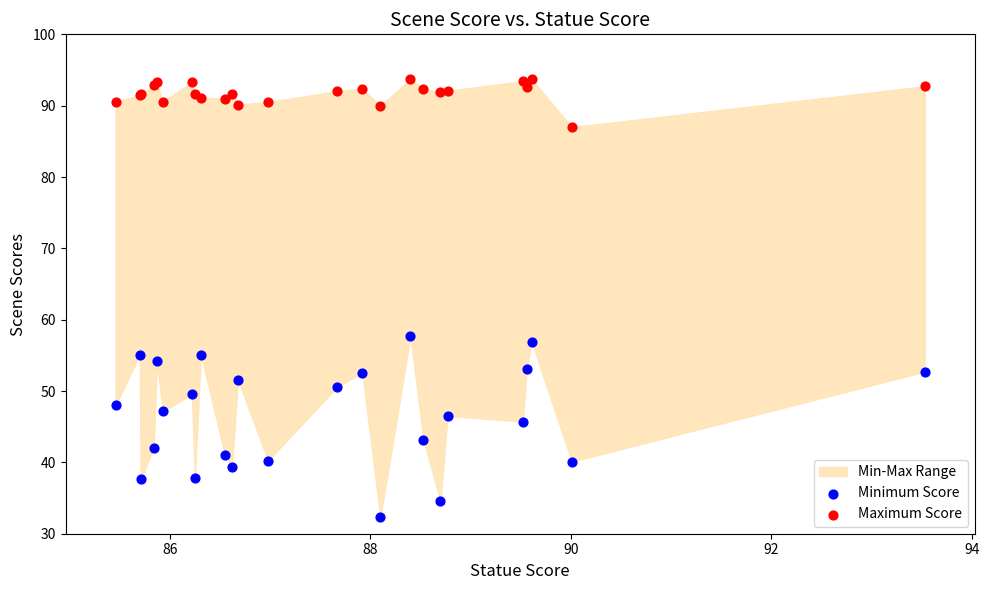

Across all series, what Y value is closest to 63?

57.7